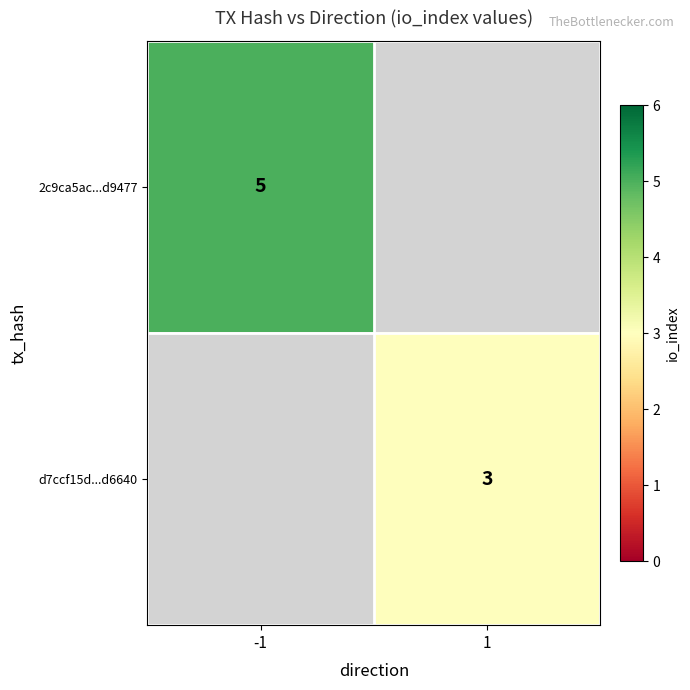

True or false: d7ccf15d...d6640 has a value of 5 at 1.

False